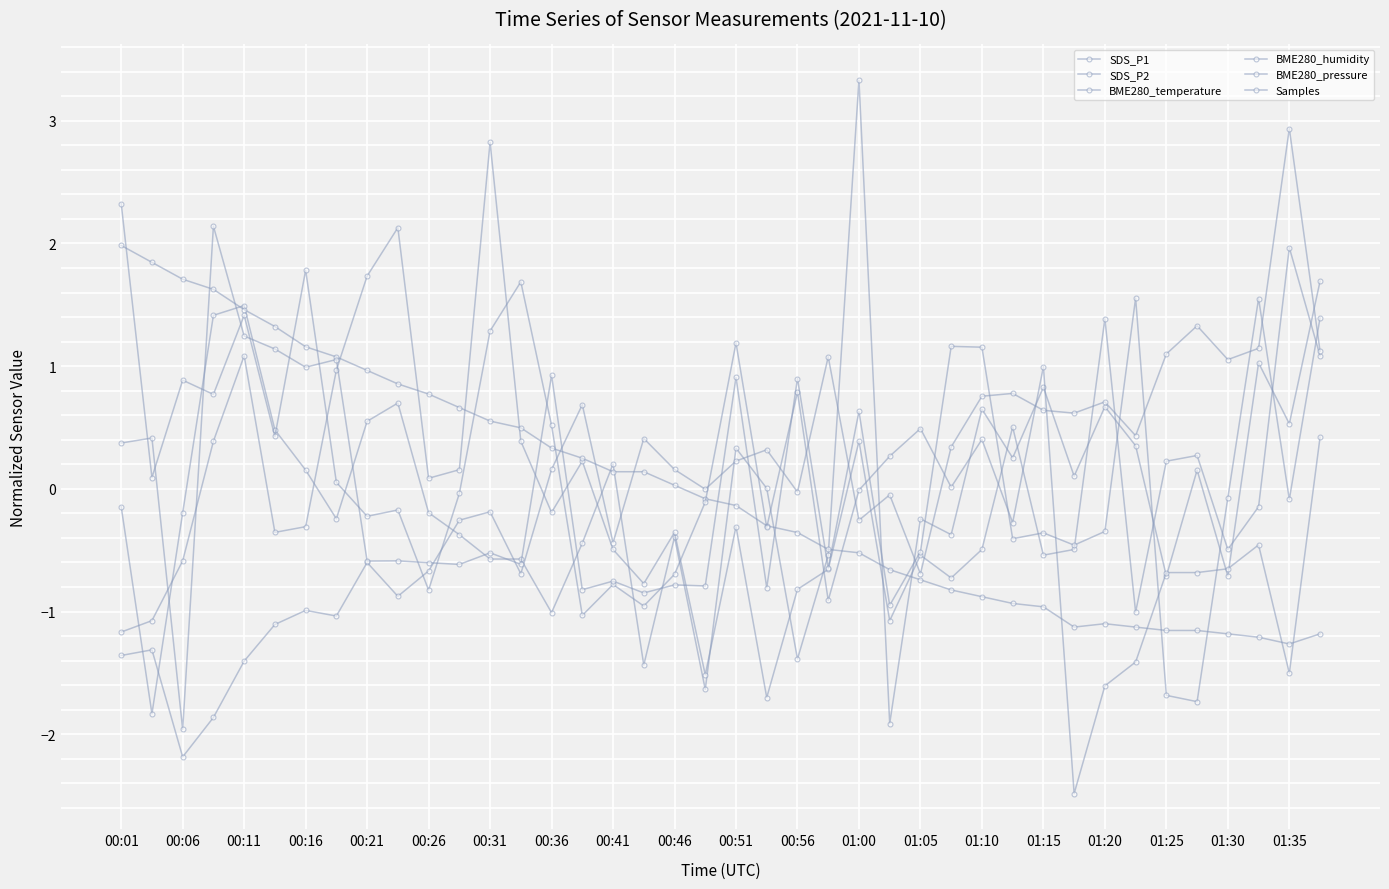

How many data points in SDS_P2 are less than 0?

23